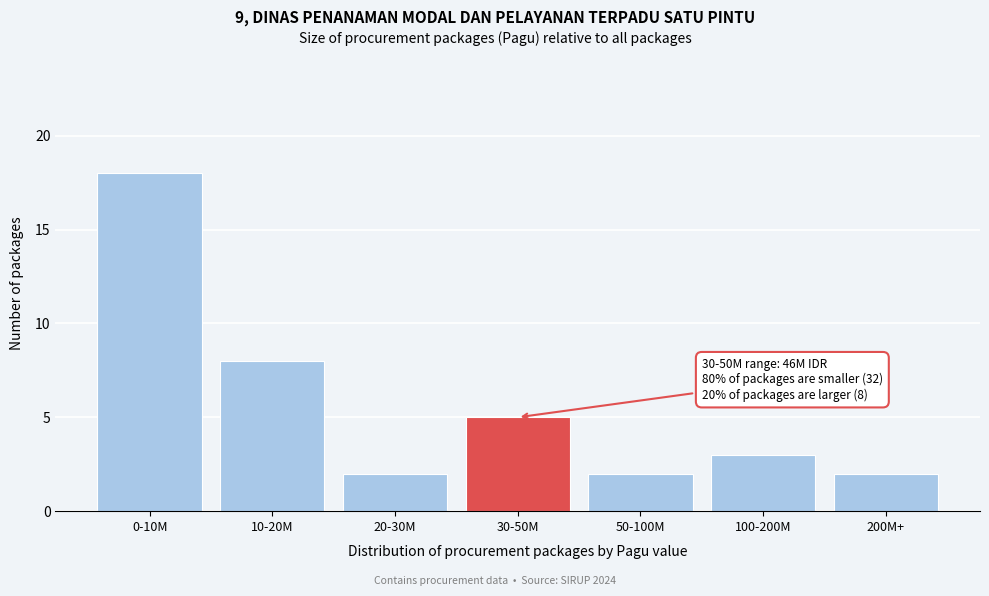

Reading left to right, extract all data points from this chart.

0-10M=18	10-20M=8	20-30M=2	30-50M=5	50-100M=2	100-200M=3	200M+=2